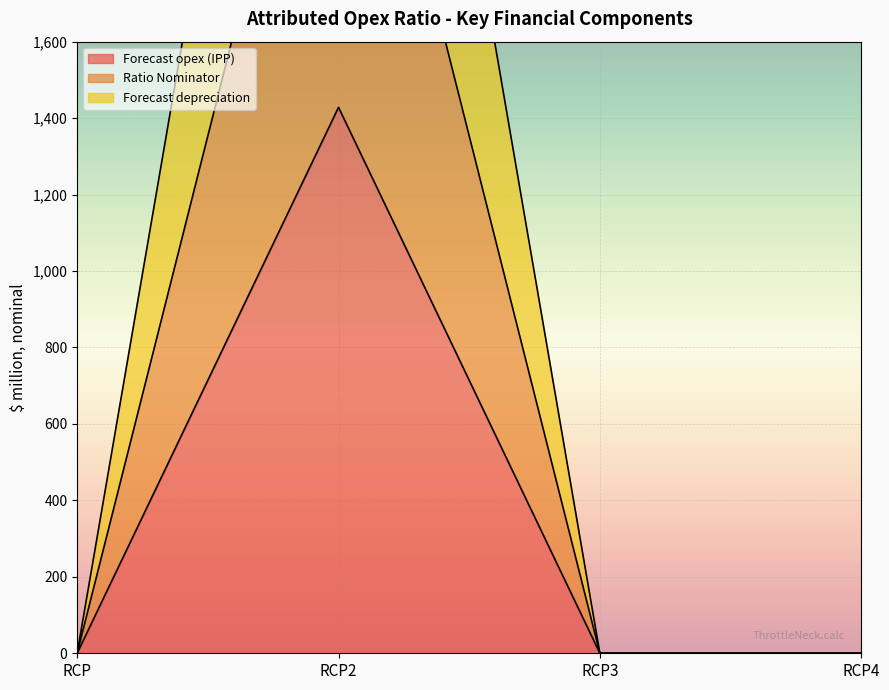

Which category has the lowest value across all series?

RCP